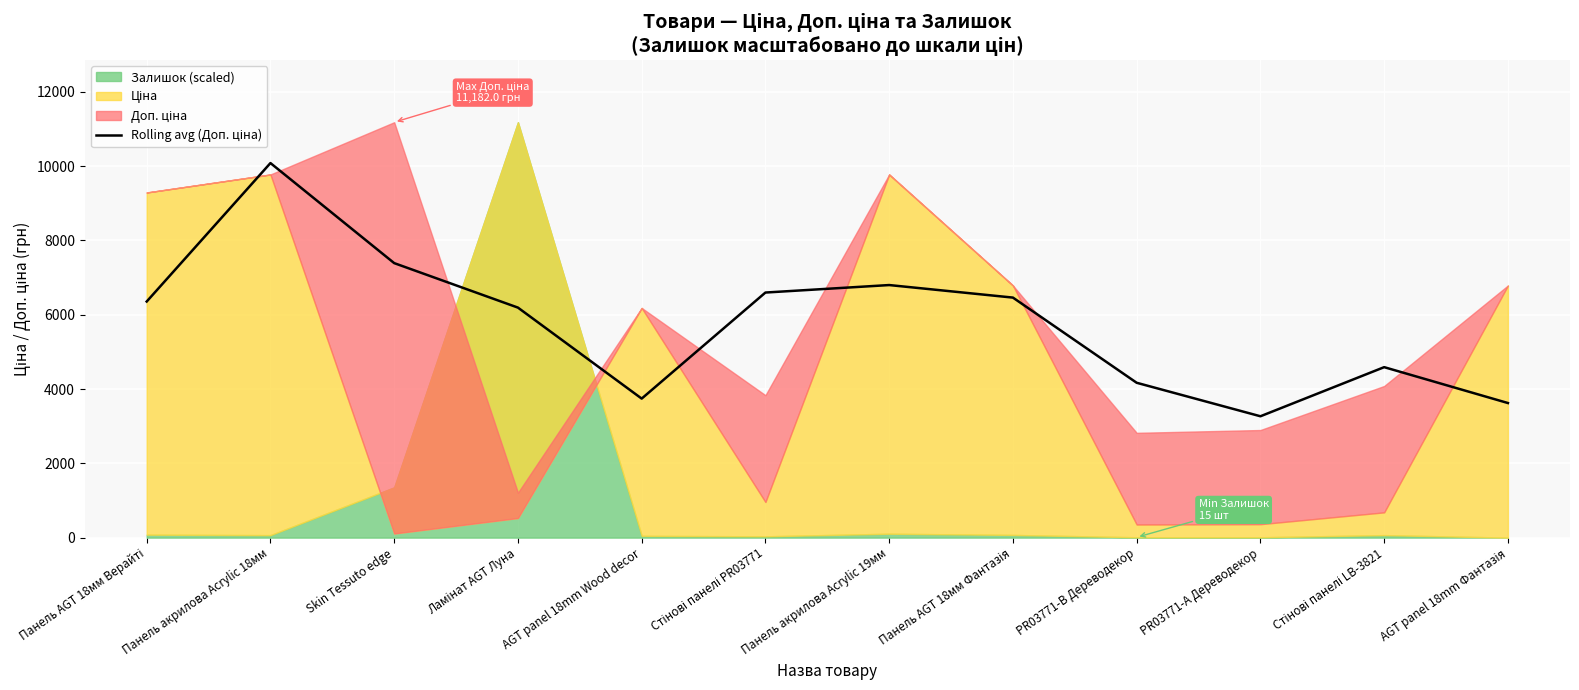

Reading left to right, list all the values displayed in this chart.

Панель AGT 18мм Верайті=6355.3	Панель акрилова Acrylic 18мм=10082.7	Skin Tessuto edge=7389.4	Ламінат AGT Луна=6191.8	AGT panel 18mm Wood decor=3742.3	Стінові панелі PR03771=6597.3	Панель акрилова Acrylic 19мм=6798.8	Панель AGT 18мм Фантазія=6461.3	PR03771-B Дереводекор=4168.3	PR03771-А Дереводекор=3266.7	Стінові панелі LB-3821=4588.7	AGT panel 18mm Фантазія=3623.1